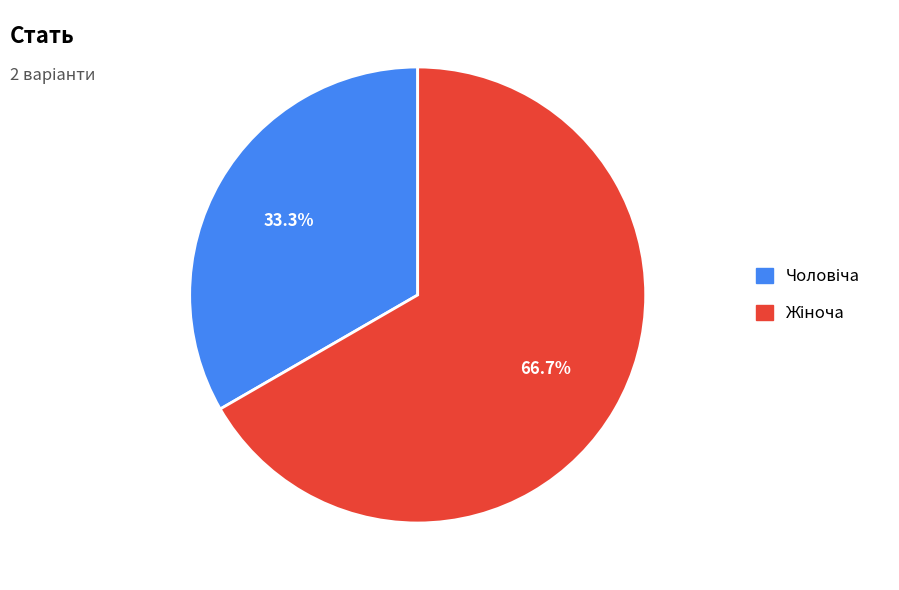

Does any single category account for the majority?

Yes